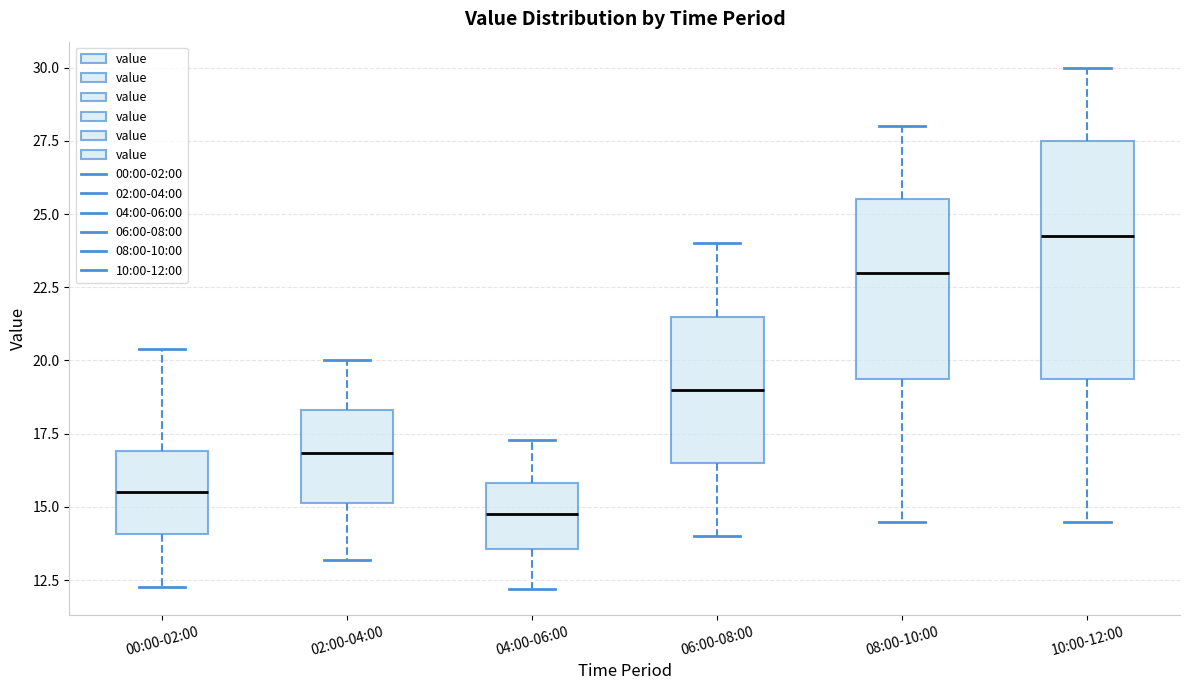

Reading left to right, read every box against the y-axis: the position of its median line, the range the box covers, and the ends of its whiskers. The values are not printed on the chart, so give them approximately, as read against the axis.

00:00-02:00: median 15.5, box 14.0 to 17.0, whiskers 12.5 to 20.5
02:00-04:00: median 17.0, box 15.0 to 18.5, whiskers 13.0 to 20.0
04:00-06:00: median 15.0, box 13.5 to 16.0, whiskers 12.0 to 17.5
06:00-08:00: median 19.0, box 16.5 to 21.5, whiskers 14.0 to 24.0
08:00-10:00: median 23.0, box 19.5 to 25.5, whiskers 14.5 to 28.0
10:00-12:00: median 24.5, box 19.5 to 27.5, whiskers 14.5 to 30.0